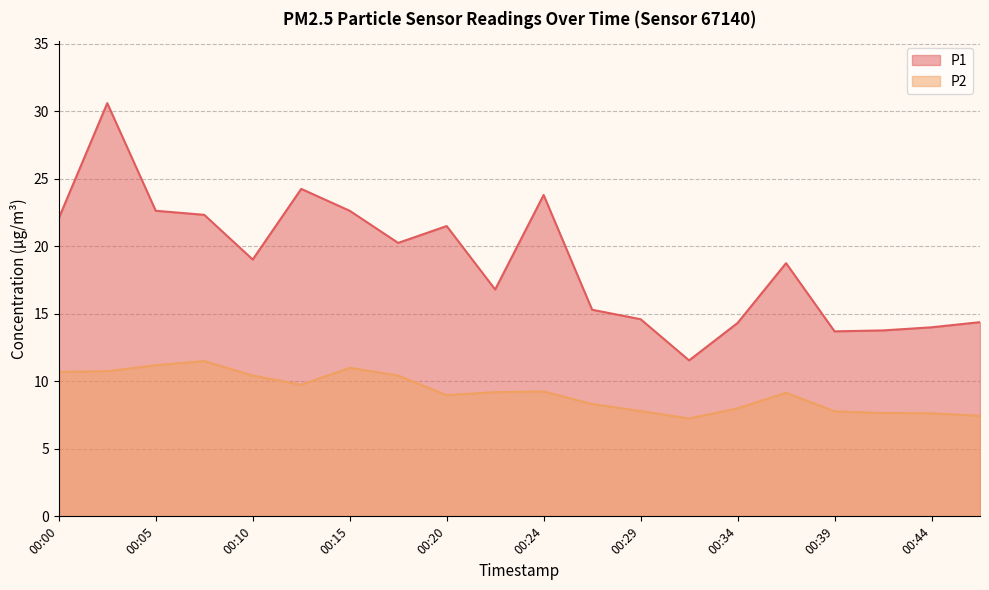

Between 00:24 and 00:46, which series saw the biggest shift?

P1